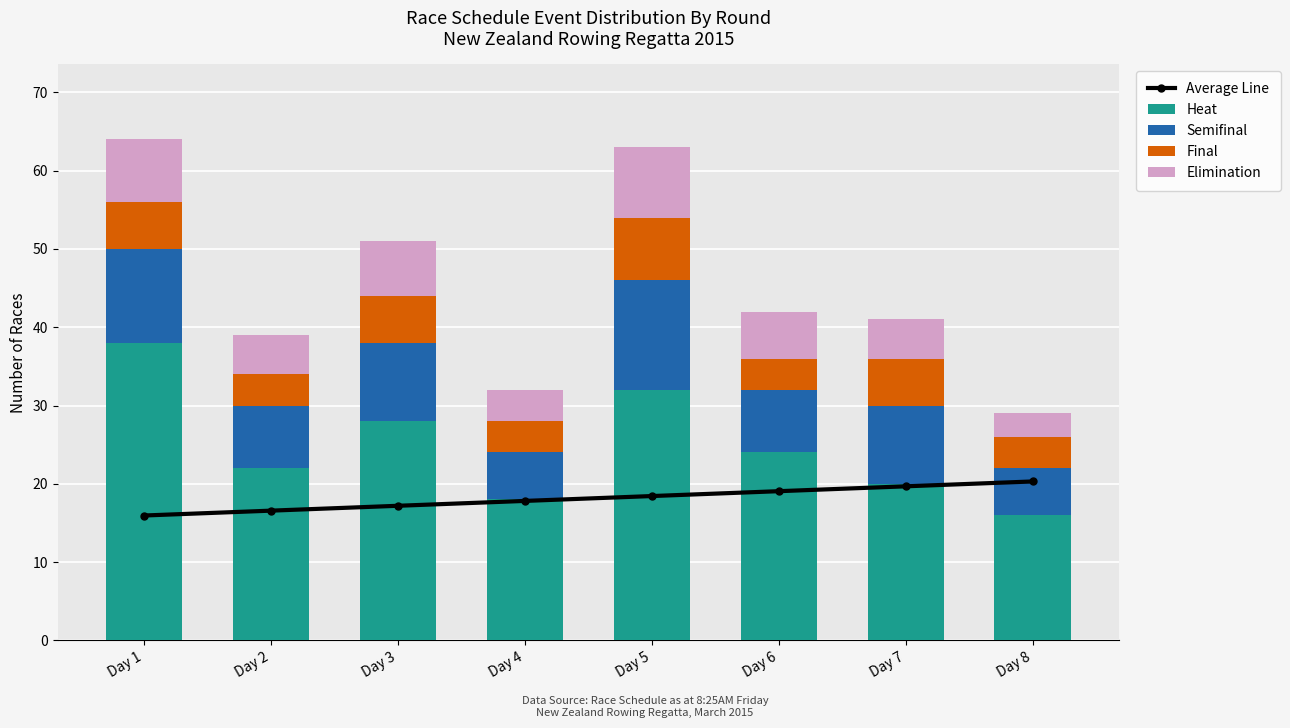

Is it true that Average Line equals 16.6 at Day 2?

True